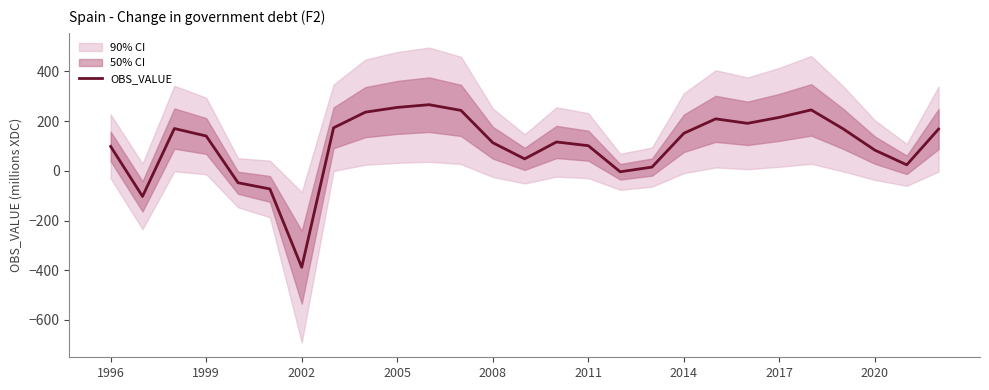

The chart shows a value of 158 at 11. True or false?

False